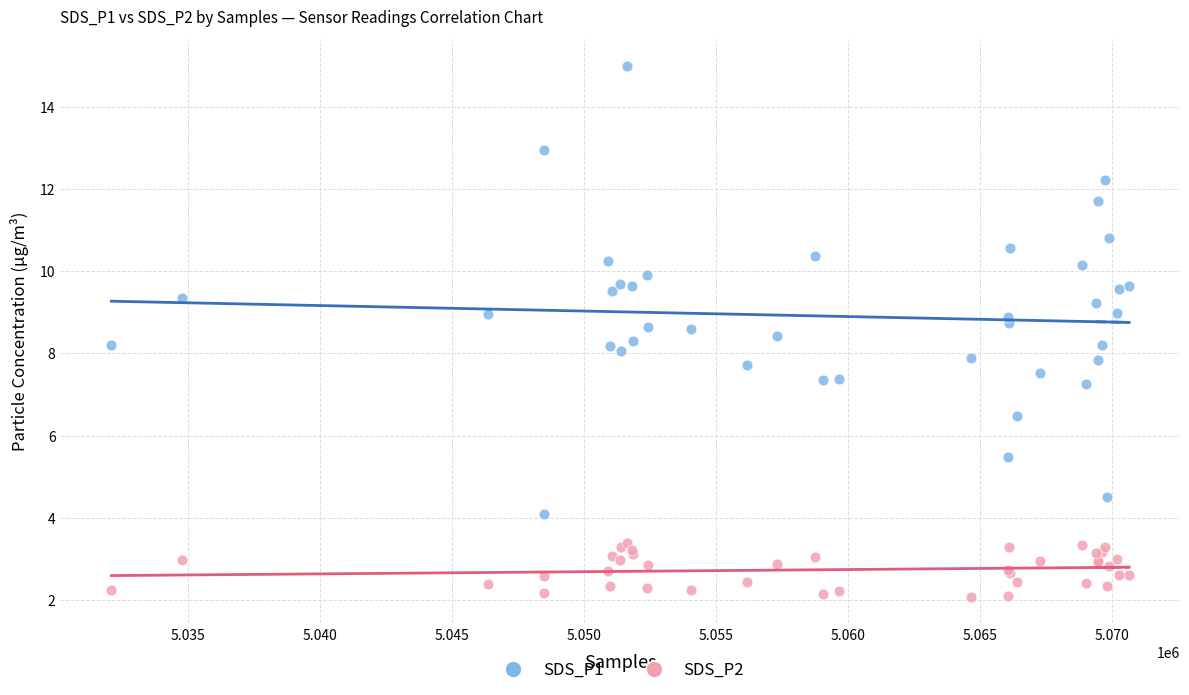

What are all the series names shown in the legend?

SDS_P1, SDS_P2